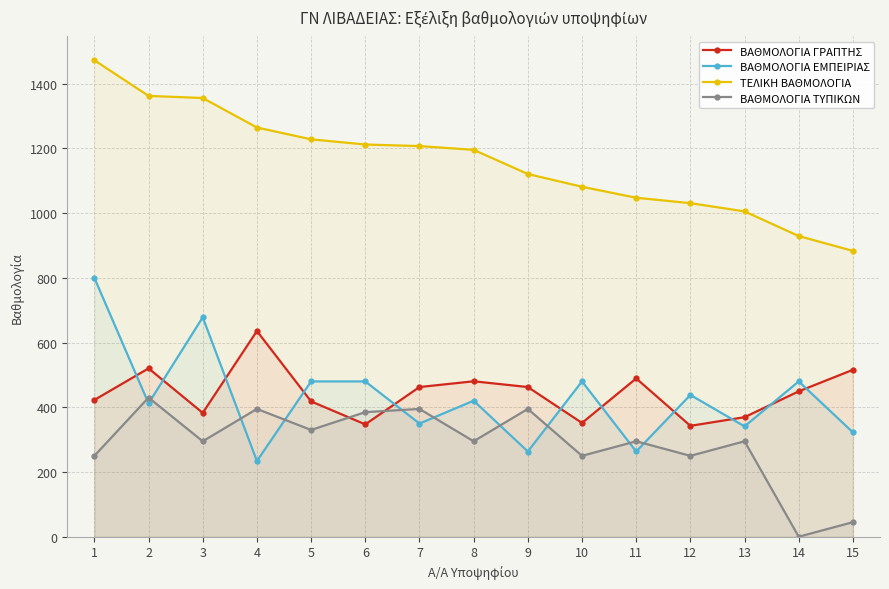

Count the number of categories in the chart.

15